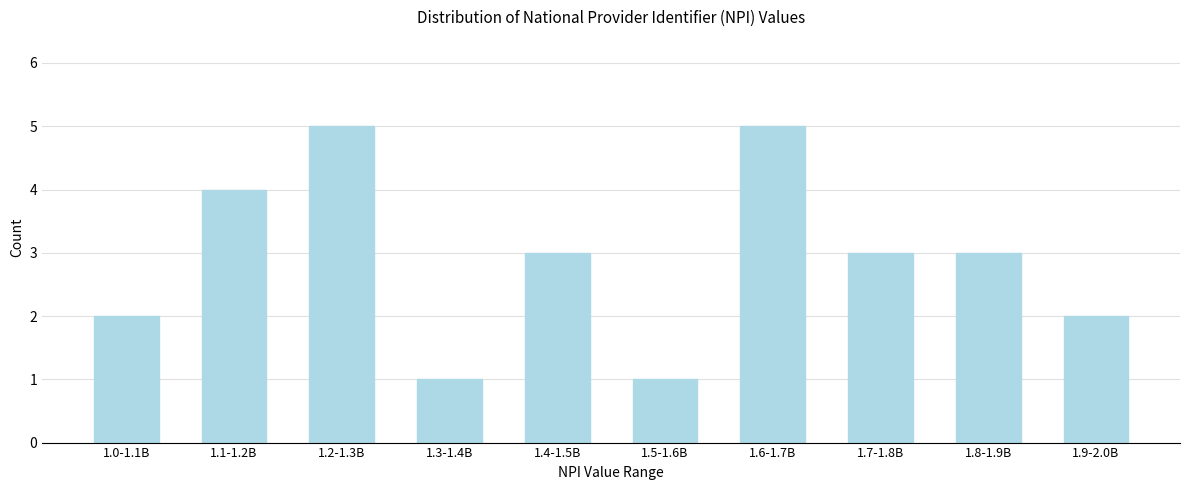

Reading left to right, what are all the values shown in this chart?

1.0-1.1B=2	1.1-1.2B=4	1.2-1.3B=5	1.3-1.4B=1	1.4-1.5B=3	1.5-1.6B=1	1.6-1.7B=5	1.7-1.8B=3	1.8-1.9B=3	1.9-2.0B=2